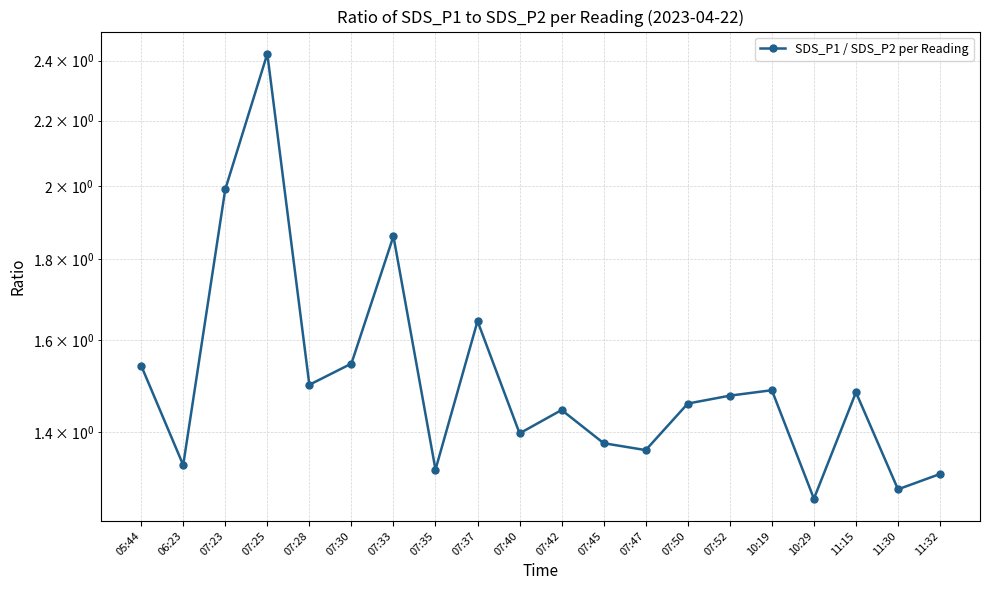

What is the average value?

1.5